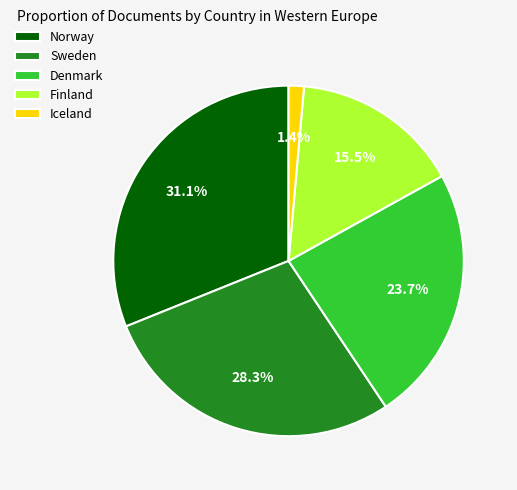

Rank the categories by value from highest to lowest.

Norway, Sweden, Denmark, Finland, Iceland